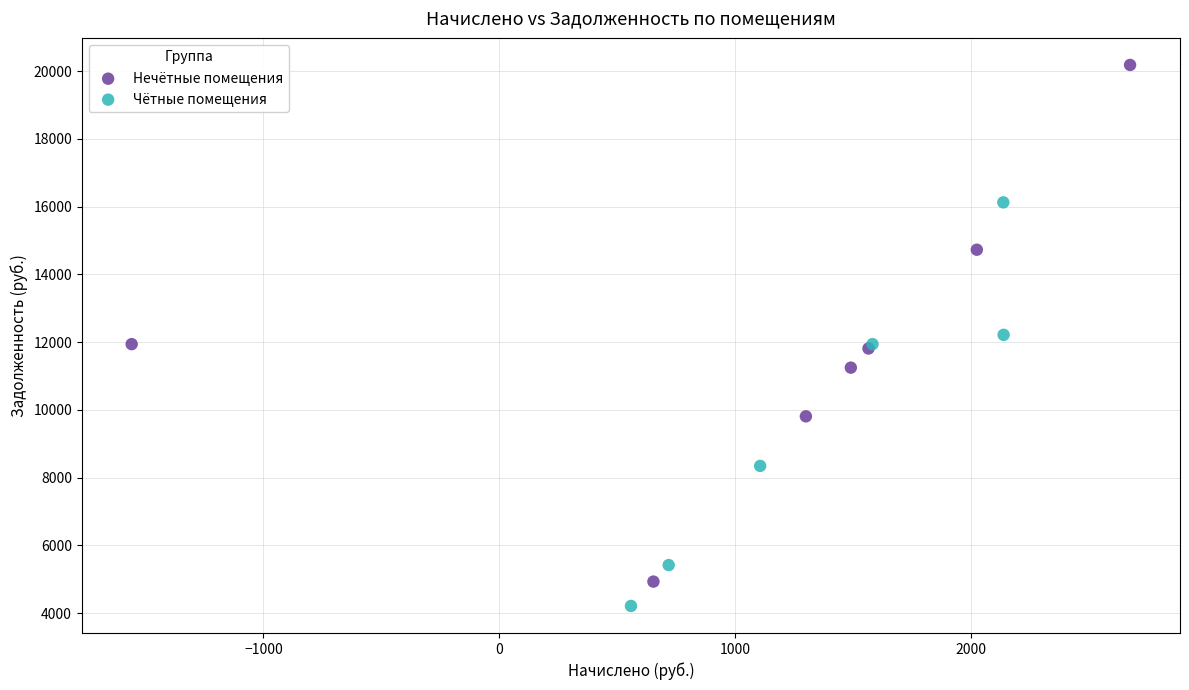

Which series has the largest Y range (max minus min)?

Нечётные помещения